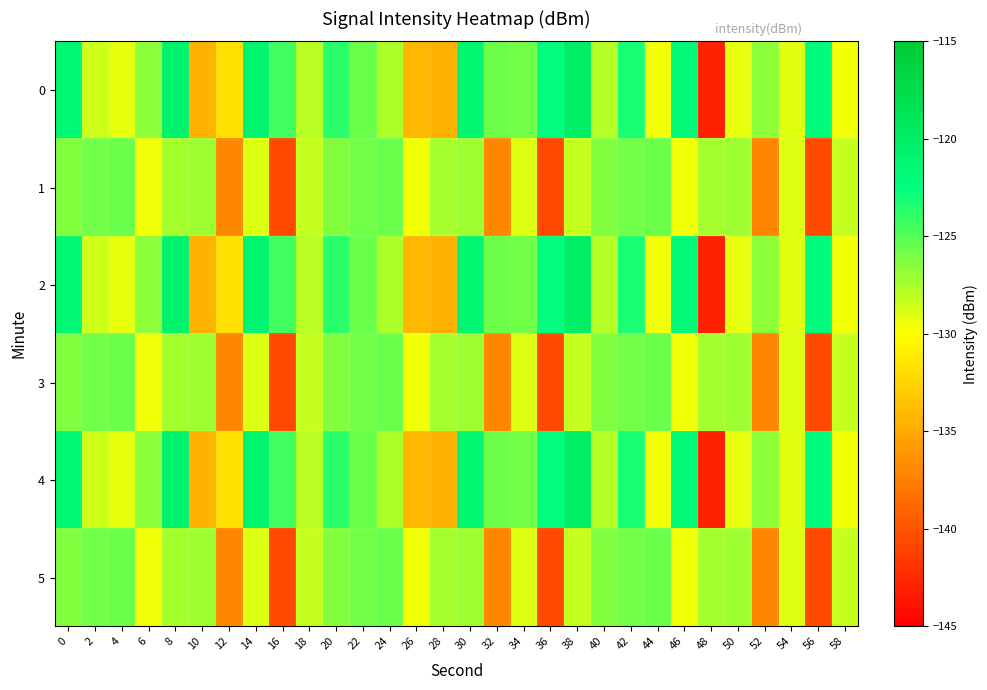

What is the smallest value displayed?

-143.0